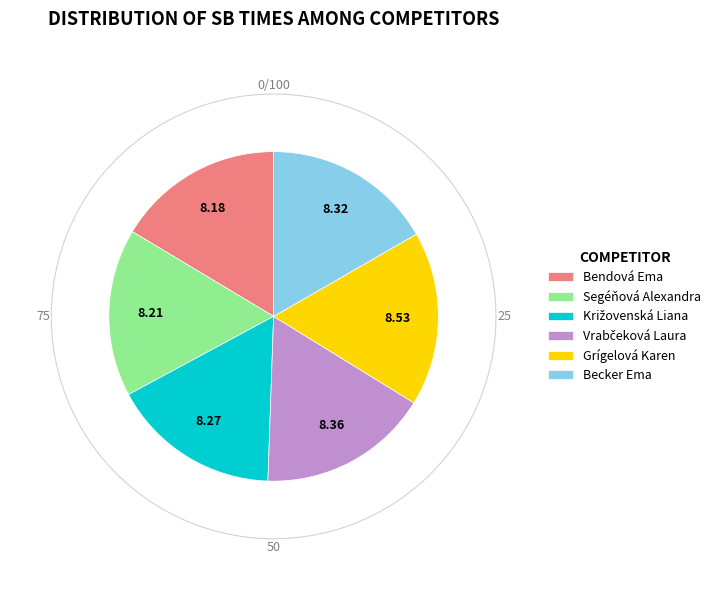

Is there any slice that represents more than half of the pie?

No